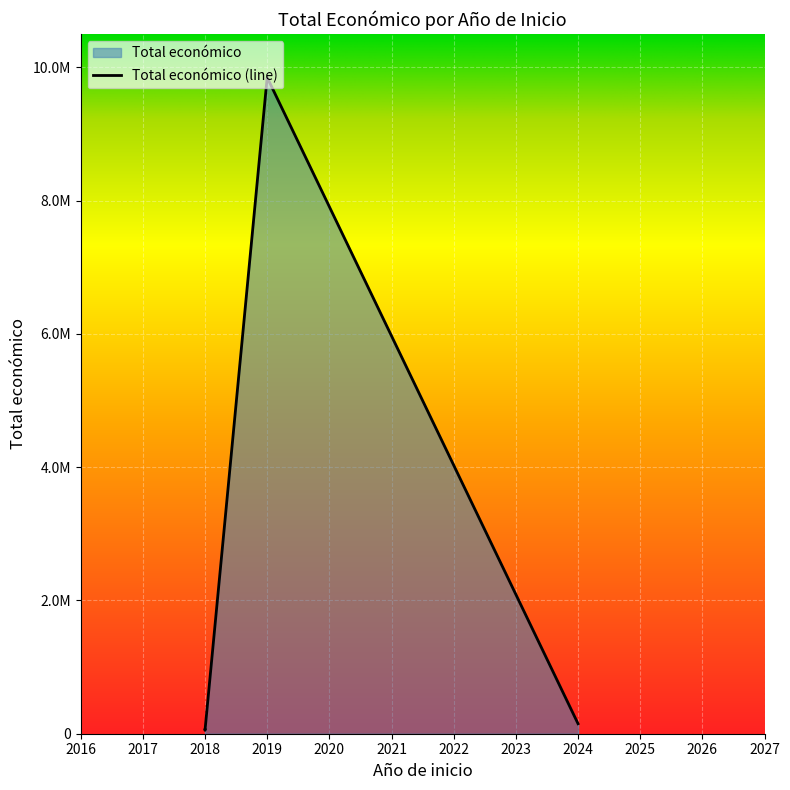

The value at 2024 is 150000. True or false?

True